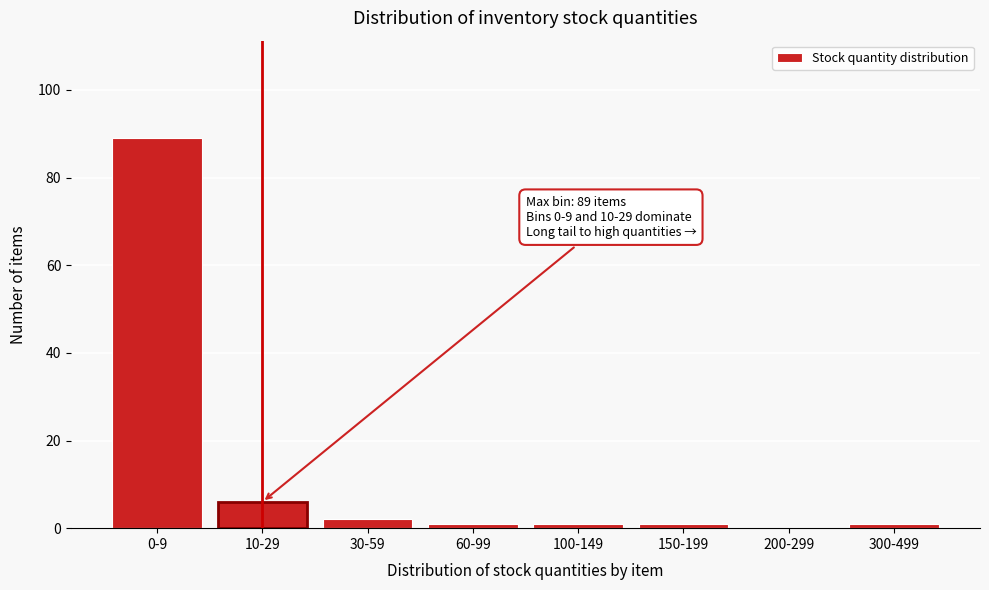

Reading left to right, transcribe all the data shown in this chart.

0-9=89	10-29=6	30-59=2	60-99=1	100-149=1	150-199=1	200-299=0	300-499=1